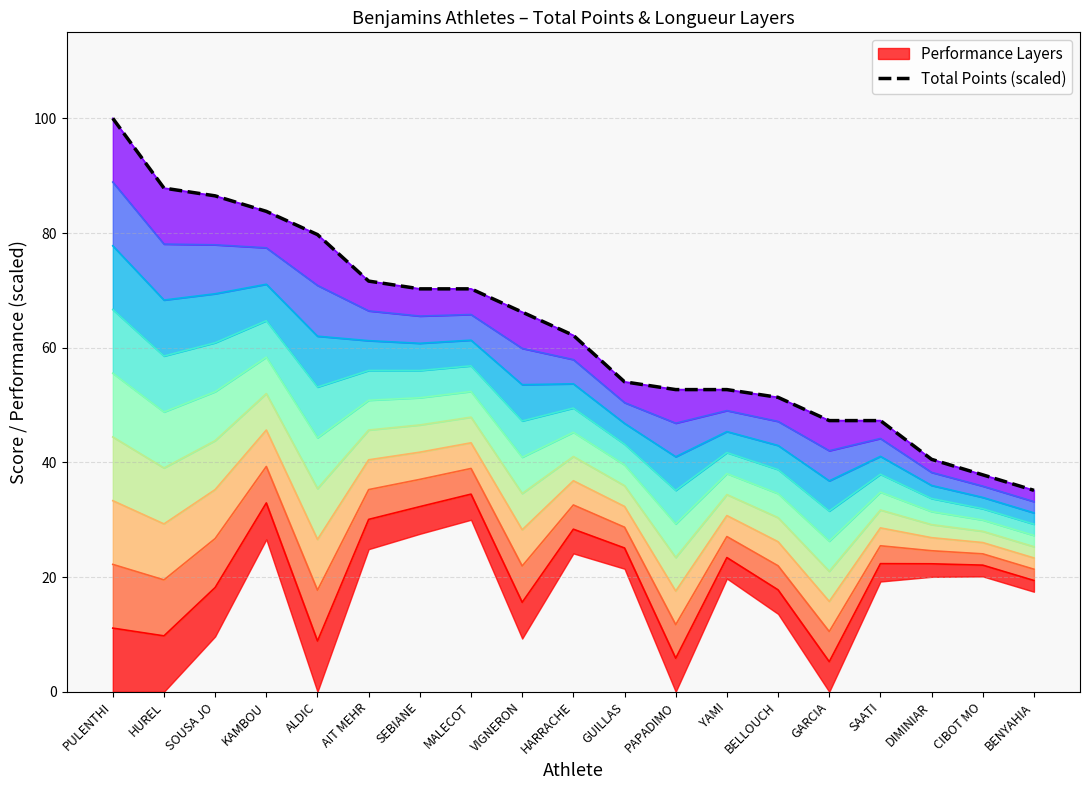

Which has a higher value, YAMI or KAMBOU?

KAMBOU